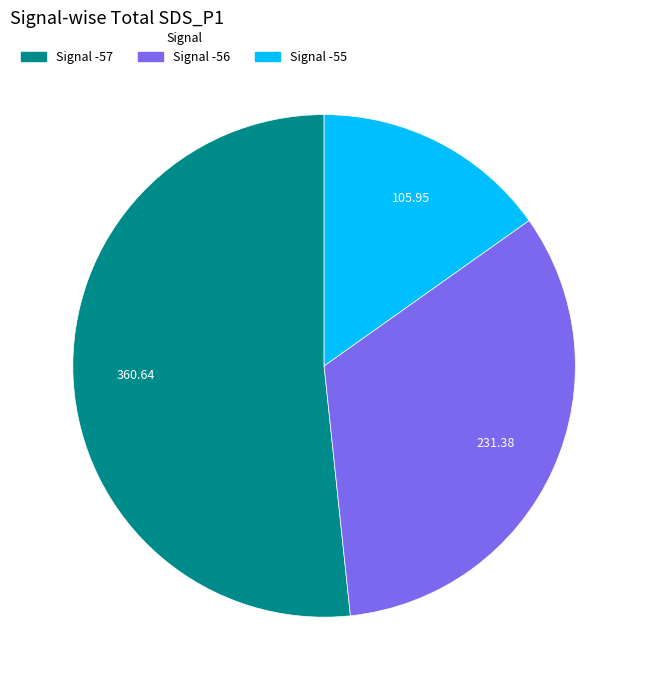

Which has a higher value, Signal -56 or Signal -55?

Signal -56